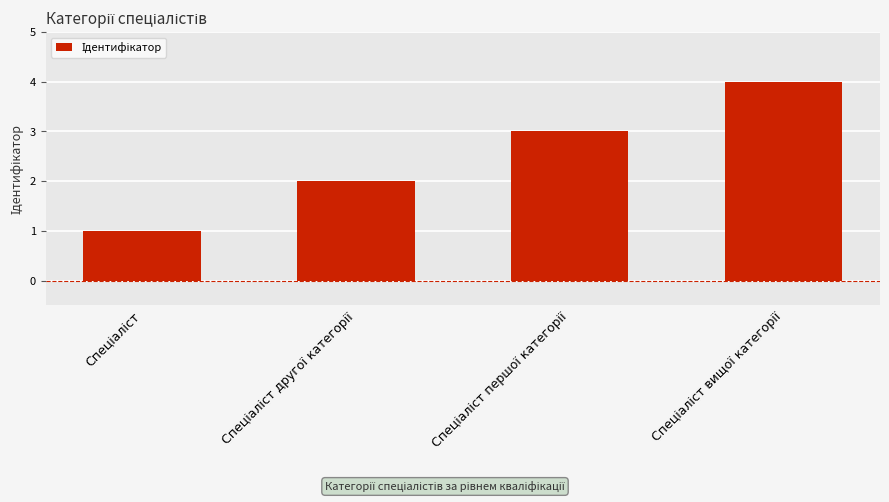

What is the sum of all values?

10